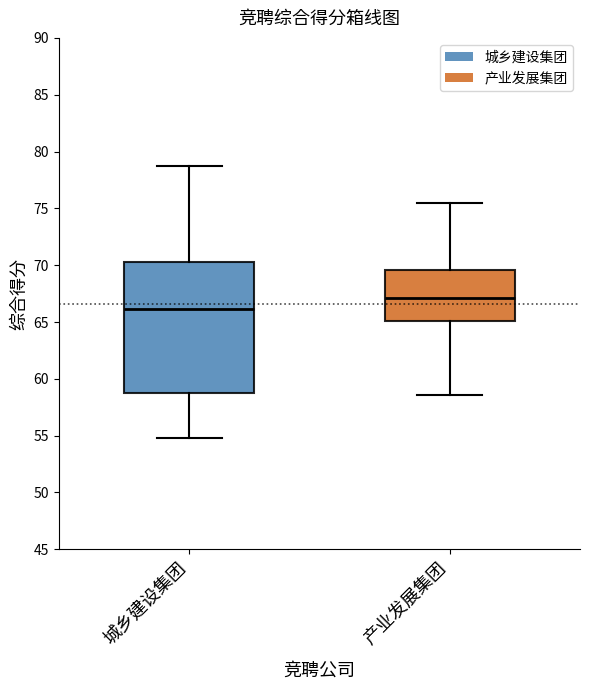

Reading left to right, read every box against the y-axis: the position of its median line, the range the box covers, and the ends of its whiskers. The values are not printed on the chart, so give them approximately, as read against the axis.

城乡建设集团: median 66.0, box 59.0 to 70.5, whiskers 55.0 to 78.5
产业发展集团: median 67.0, box 65.0 to 69.5, whiskers 58.5 to 75.5